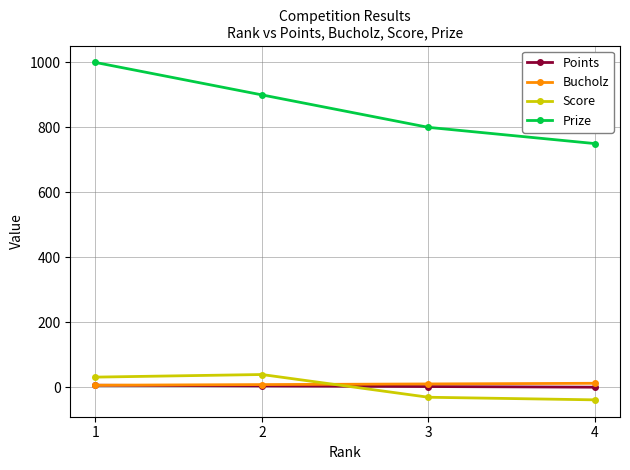

What are all the series names shown in the legend?

Points, Bucholz, Score, Prize